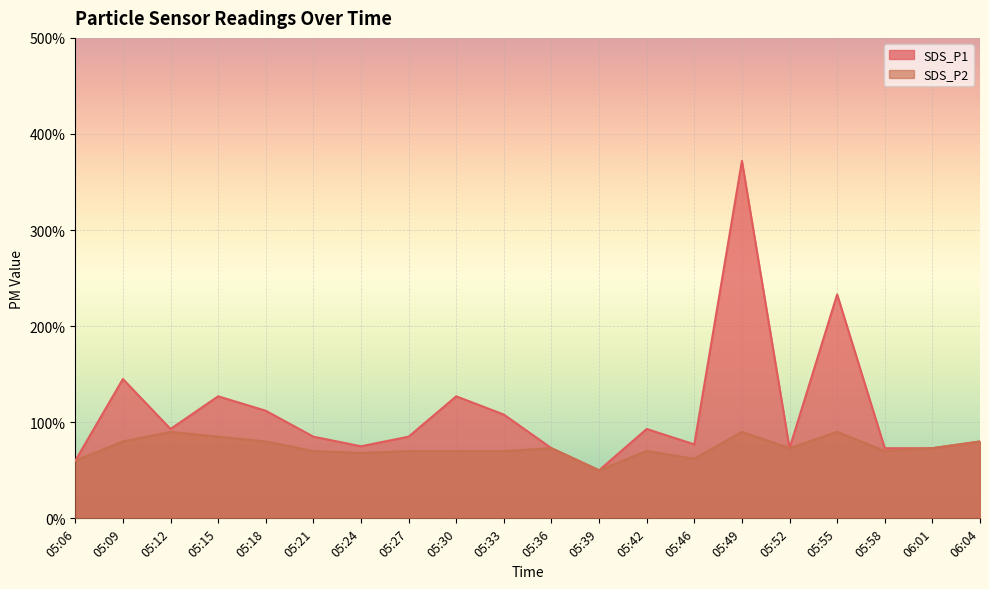

How many lines are shown in the chart?

2